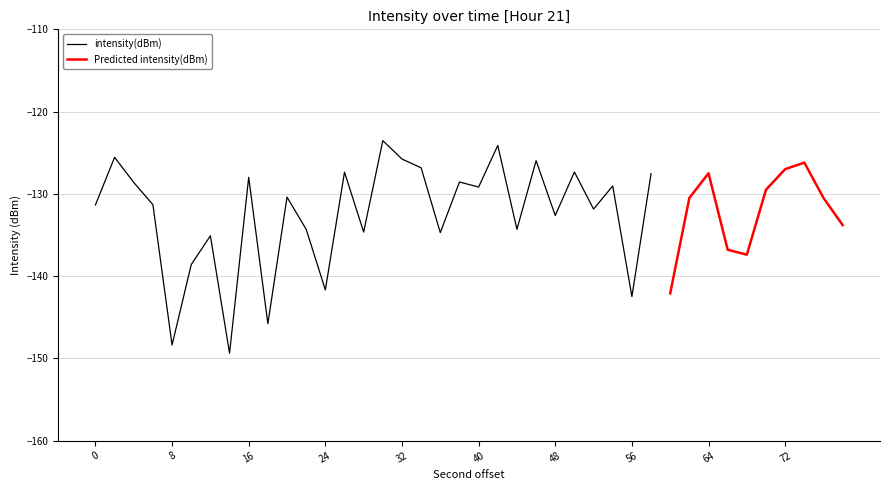

What is the lowest value of the intensity(dBm) series?

-149.4